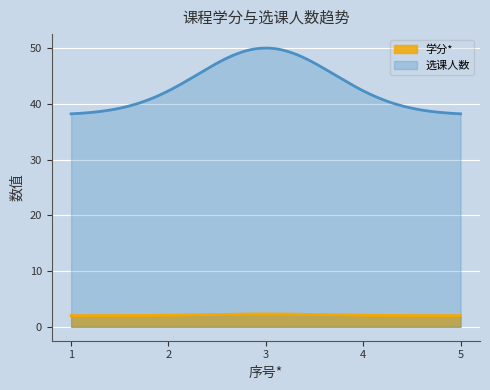

True or false: 学分* has a value of 2 at 2.

True